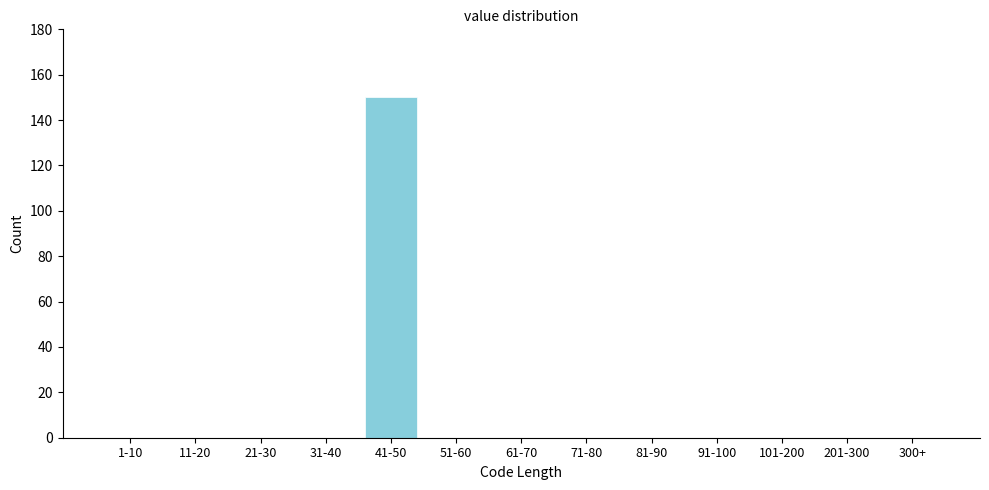

Reading left to right, extract all data points from this chart.

1-10=0	11-20=0	21-30=0	31-40=0	41-50=150	51-60=0	61-70=0	71-80=0	81-90=0	91-100=0	101-200=0	201-300=0	300+=0